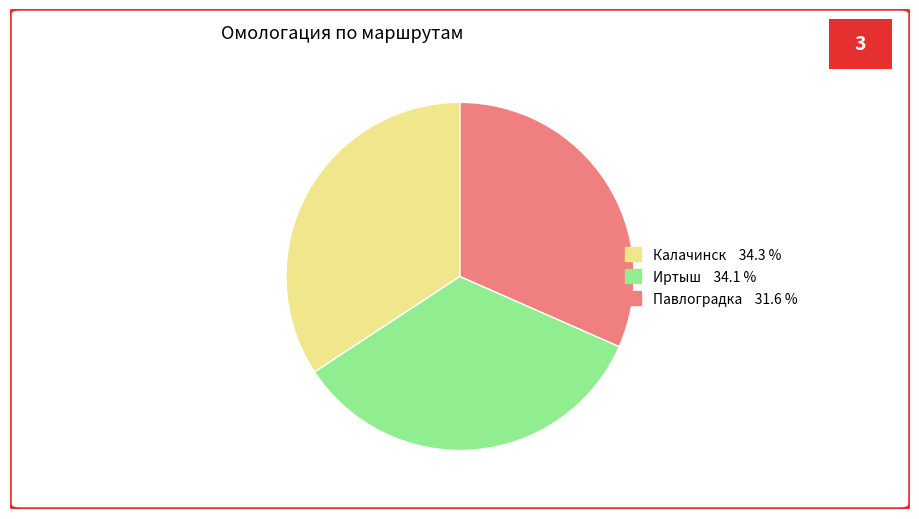

Combined, do Иртыш and Павлоградка account for over 50%?

Yes